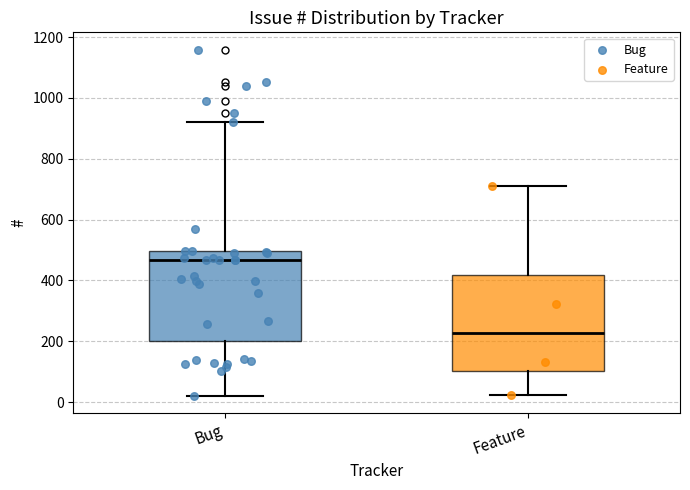

Which box's median line is the highest?

Bug